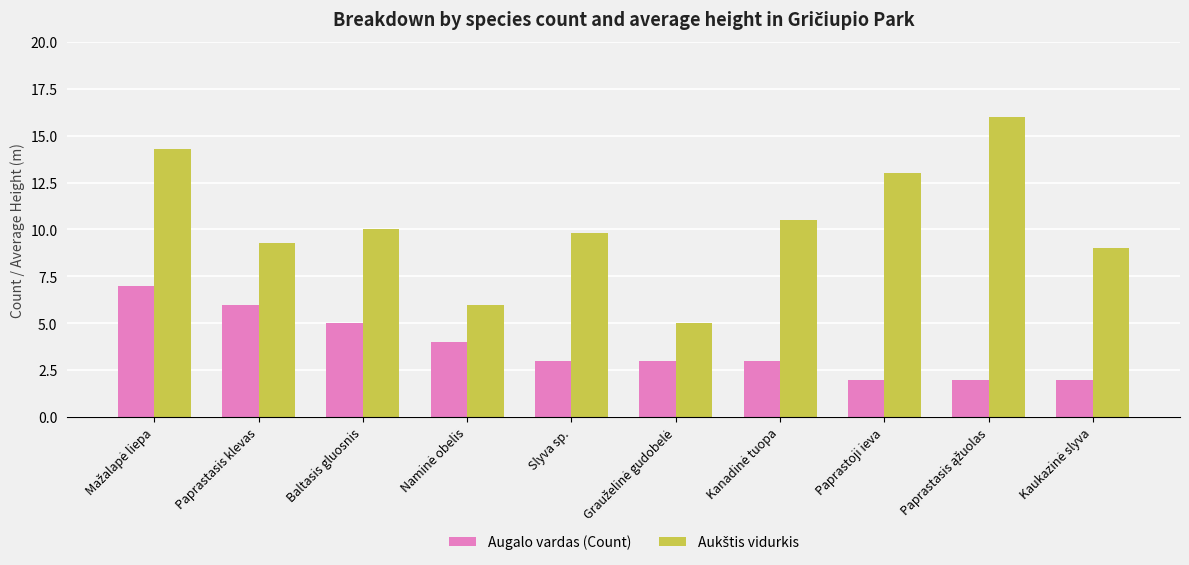

How many data points does each series have?

10